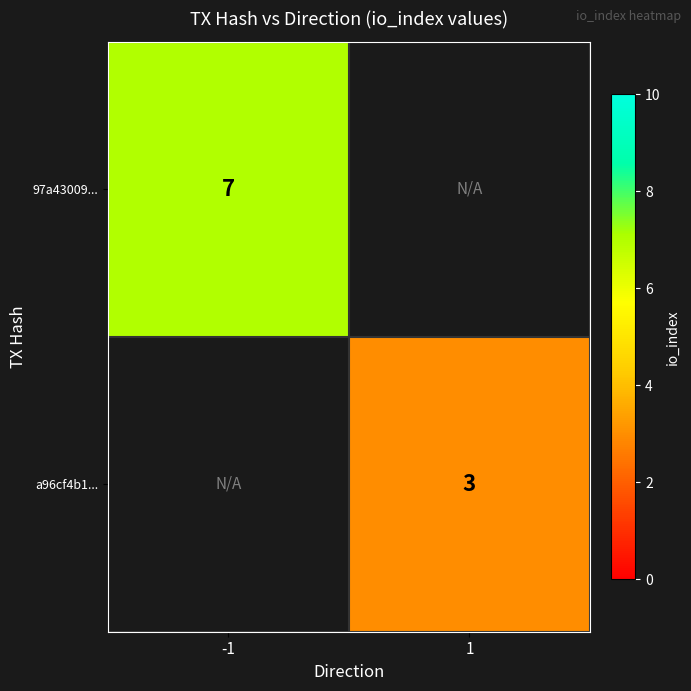

How many data points does each series have?

2